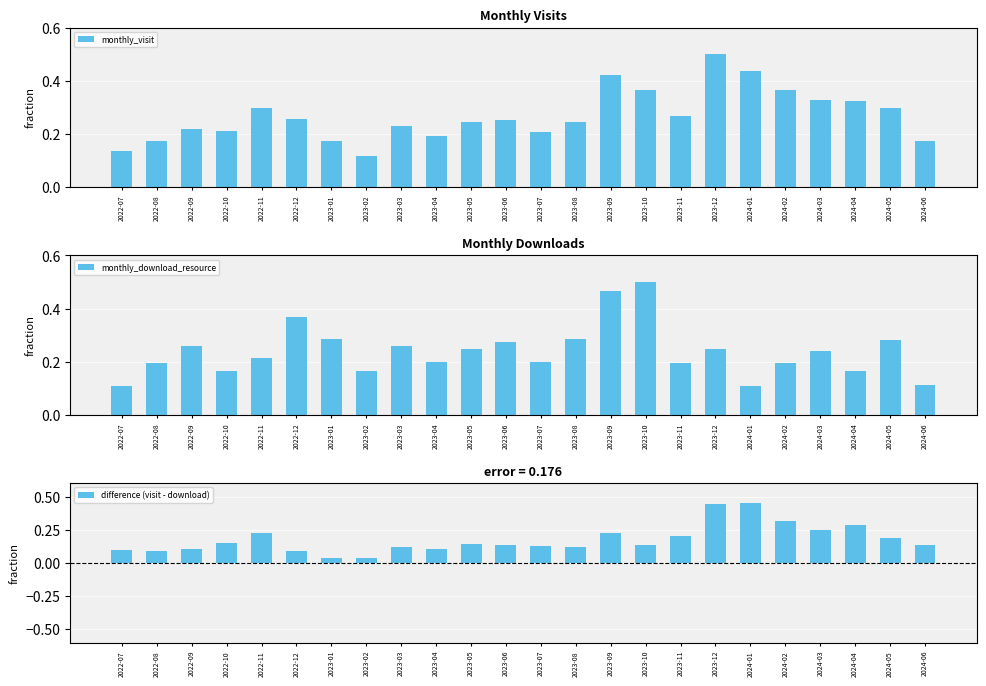

How many monthly_visit values are between 0 and 1?

24